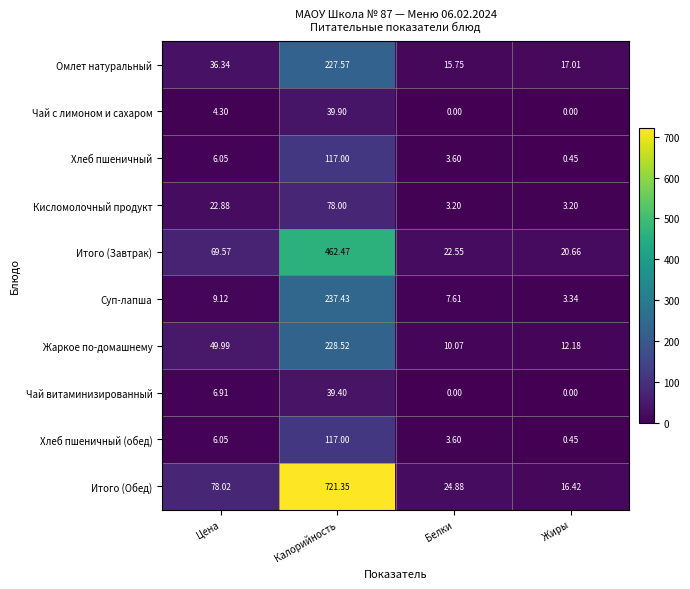

What is the spread (max minus min) of values at Жиры?

20.7